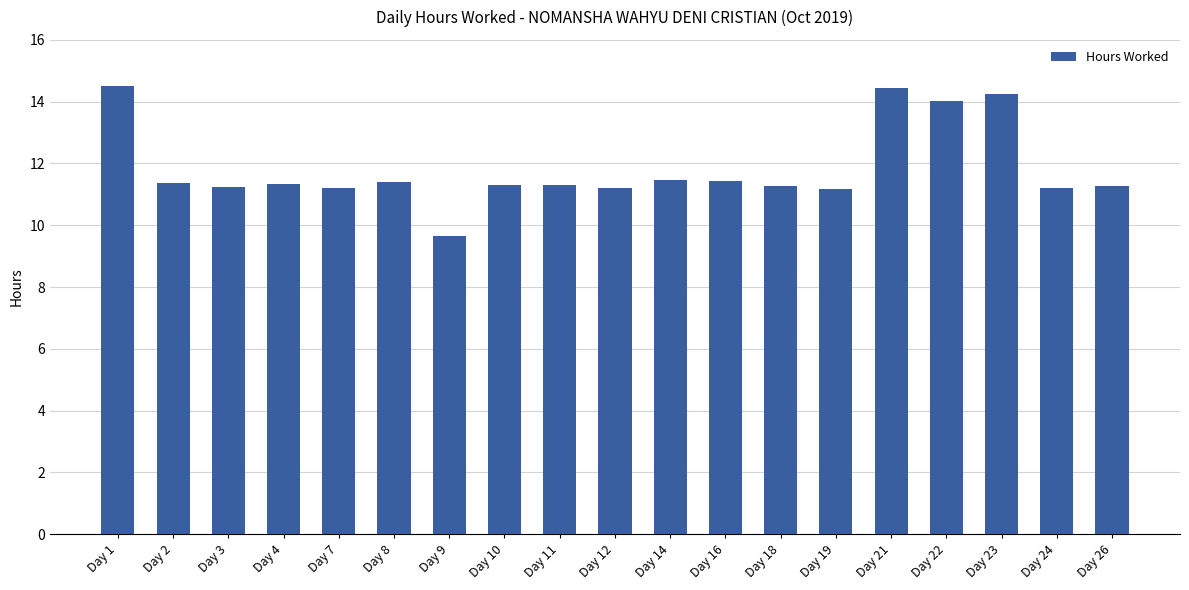

The chart shows a value of 11.2 at Day 19. True or false?

True